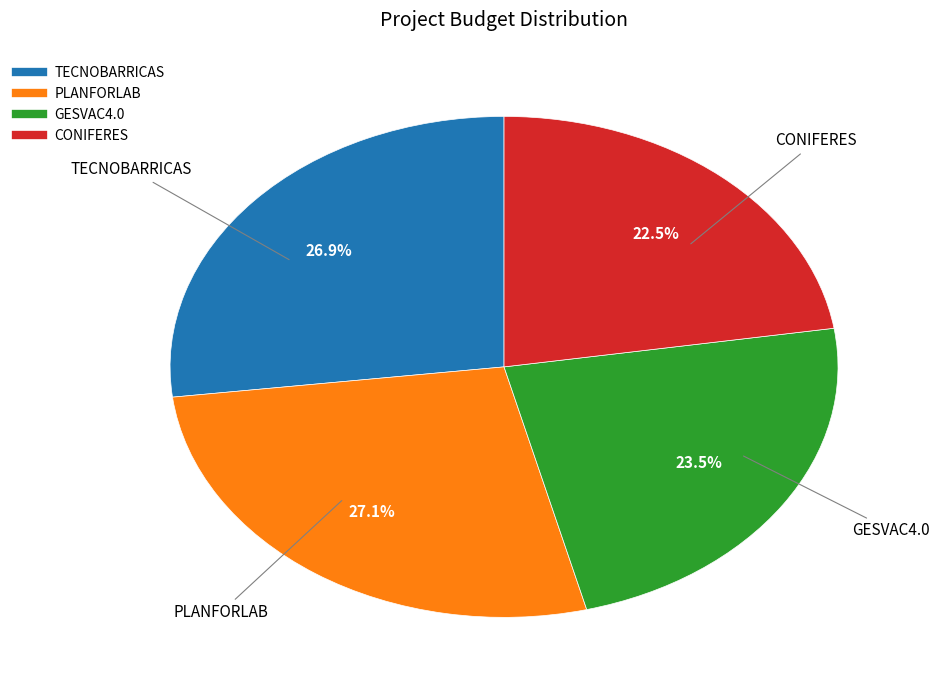

Does TECNOBARRICAS account for over 50% of the chart?

No